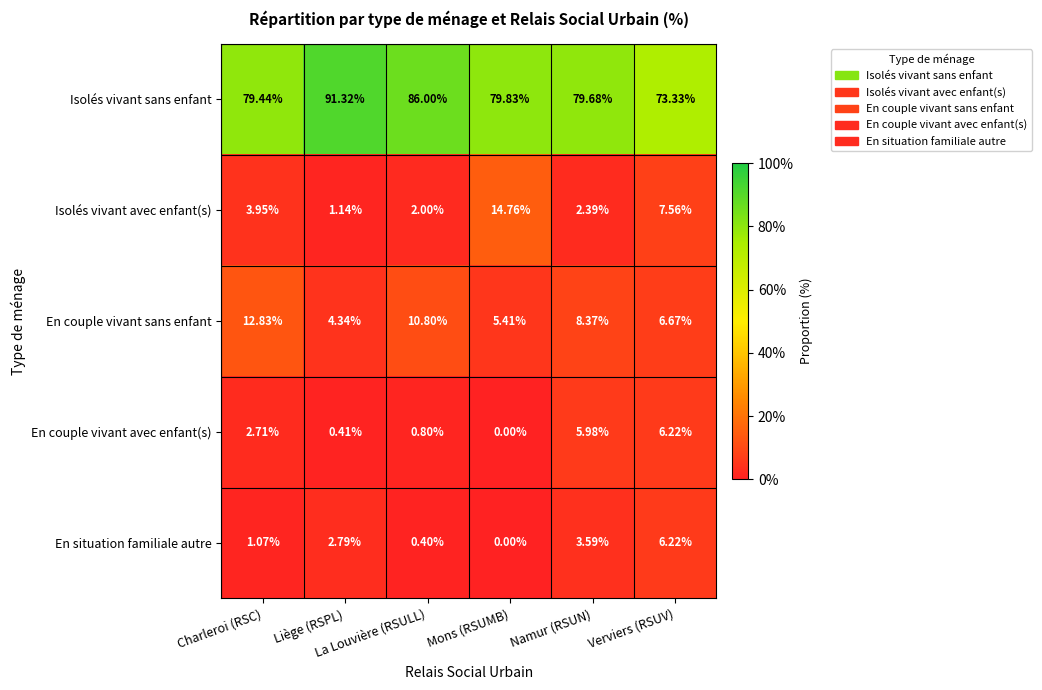

Which series has the largest range (max minus min)?

Isolés vivant sans enfant